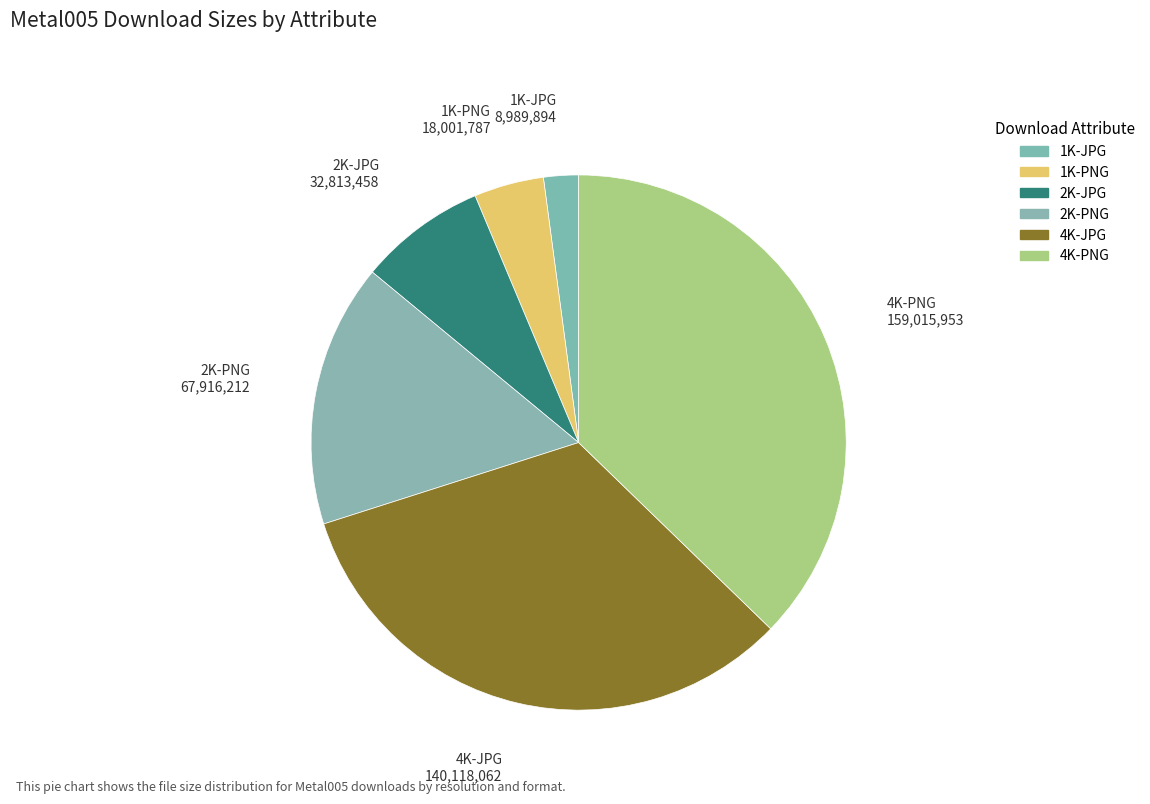

Rank the categories by value from highest to lowest.

4K-PNG, 4K-JPG, 2K-PNG, 2K-JPG, 1K-PNG, 1K-JPG